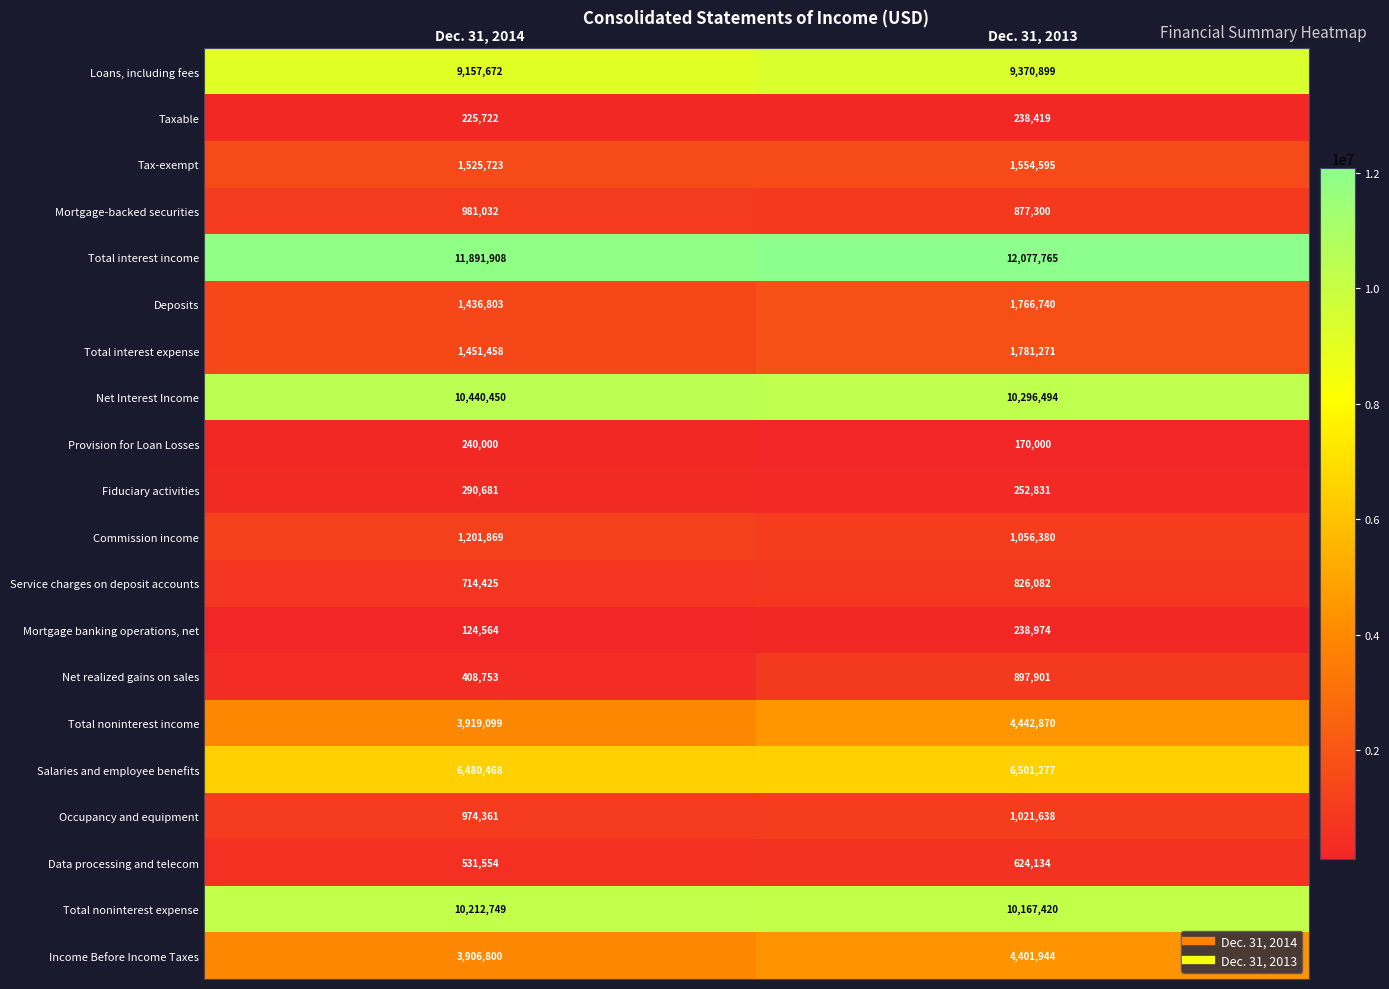

List the labels in order of Occupancy and equipment value, smallest first.

Dec. 31, 2014, Dec. 31, 2013